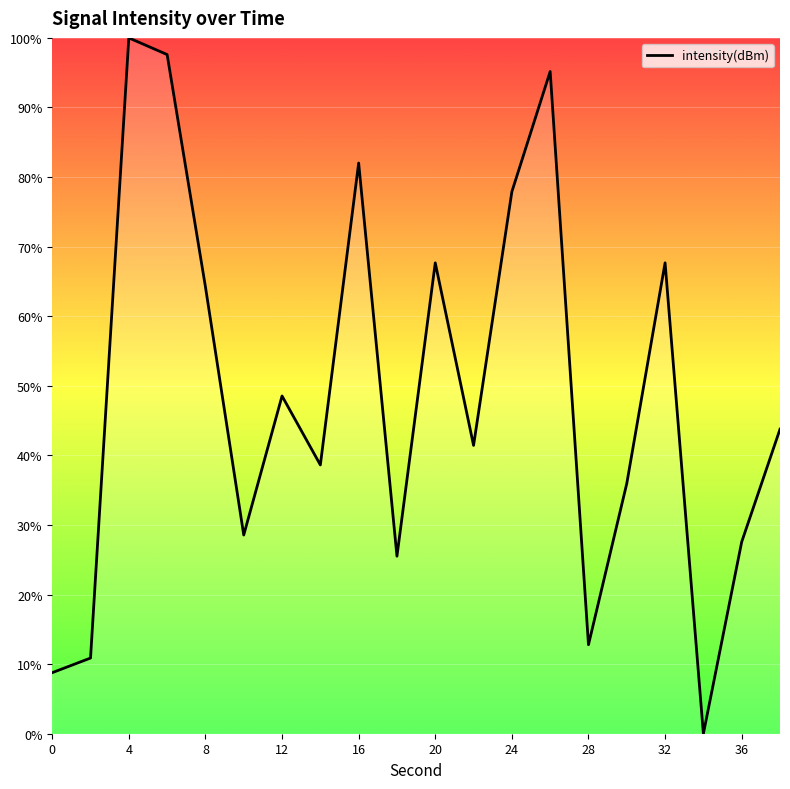

What is the difference between the maximum and minimum values?

100.0